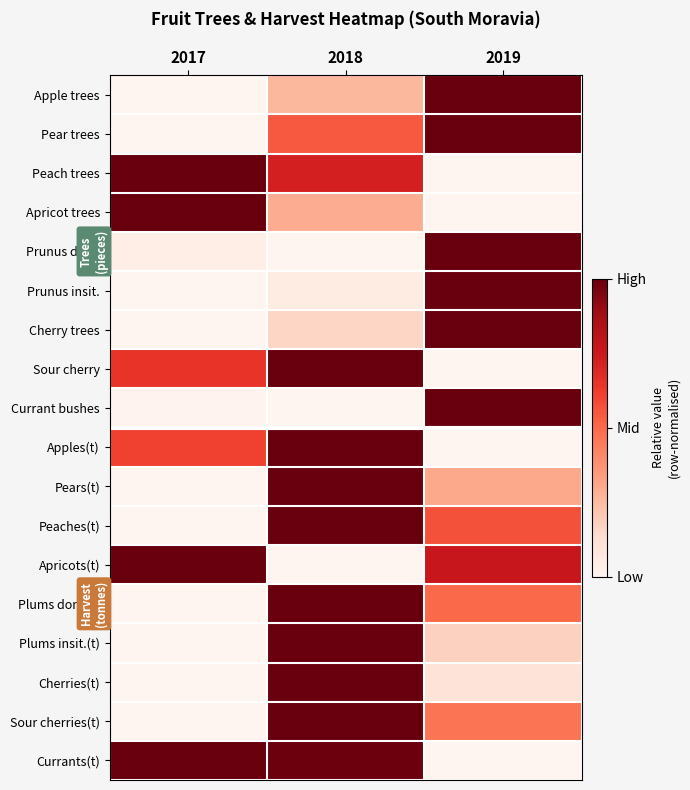

Reading right to left, transcribe all the data shown in this chart.

Apple trees: 2019=1.0	2018=0.3	2017=0.0
Pear trees: 2019=1.0	2018=0.5	2017=0.0
Peach trees: 2019=0.0	2018=0.7	2017=1.0
Apricot trees: 2019=0.0	2018=0.3	2017=1.0
Prunus dom.: 2019=1.0	2018=0.0	2017=0.0
Prunus insit.: 2019=1.0	2018=0.1	2017=0.0
Cherry trees: 2019=1.0	2018=0.2	2017=0.0
Sour cherry: 2019=0.0	2018=1.0	2017=0.6
Currant bushes: 2019=1.0	2018=0.0	2017=0.0
Apples(t): 2019=0.0	2018=1.0	2017=0.6
Pears(t): 2019=0.3	2018=1.0	2017=0.0
Peaches(t): 2019=0.6	2018=1.0	2017=0.0
Apricots(t): 2019=0.8	2018=0.0	2017=1.0
Plums dom.(t): 2019=0.5	2018=1.0	2017=0.0
Plums insit.(t): 2019=0.2	2018=1.0	2017=0.0
Cherries(t): 2019=0.1	2018=1.0	2017=0.0
Sour cherries(t): 2019=0.5	2018=1.0	2017=0.0
Currants(t): 2019=0.0	2018=1.0	2017=1.0